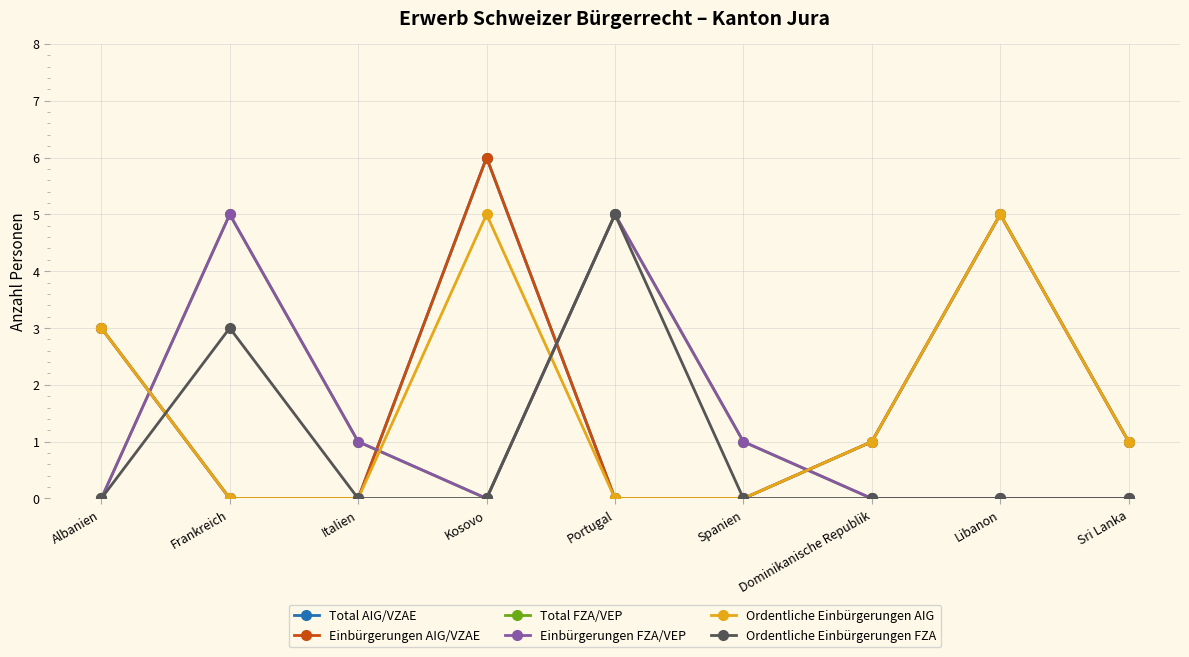

What position from the right is Italien?

7